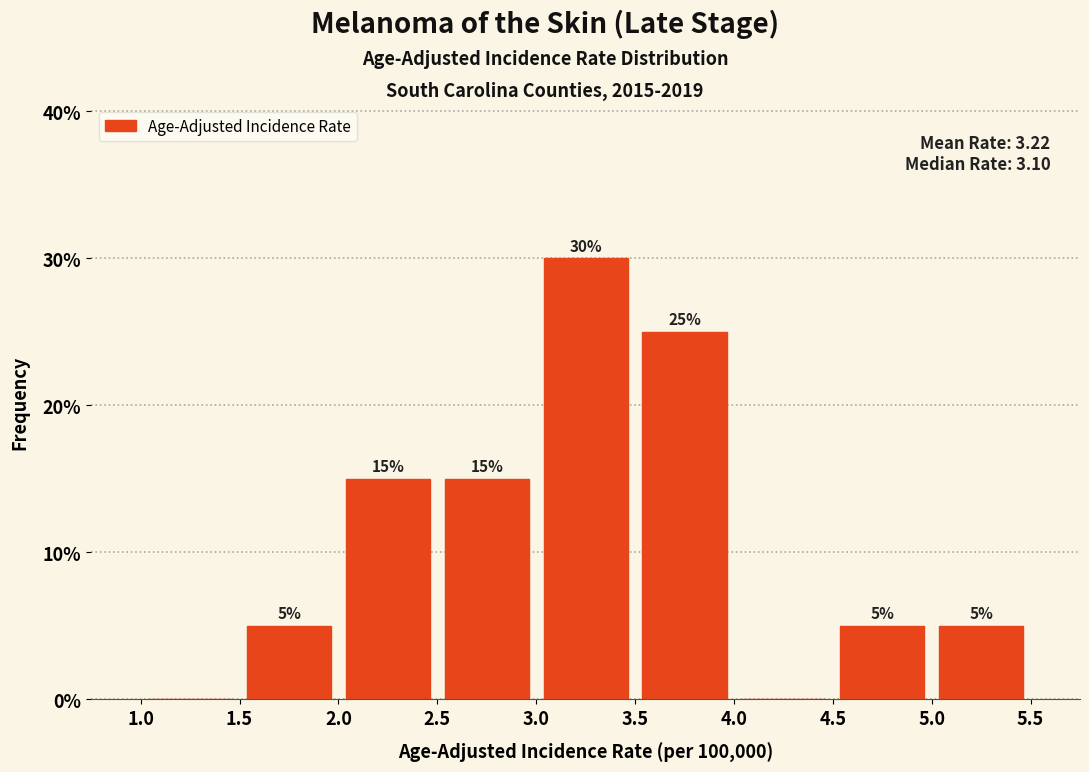

Over which range of the x-axis is the bar tallest?

3.0 to 3.5